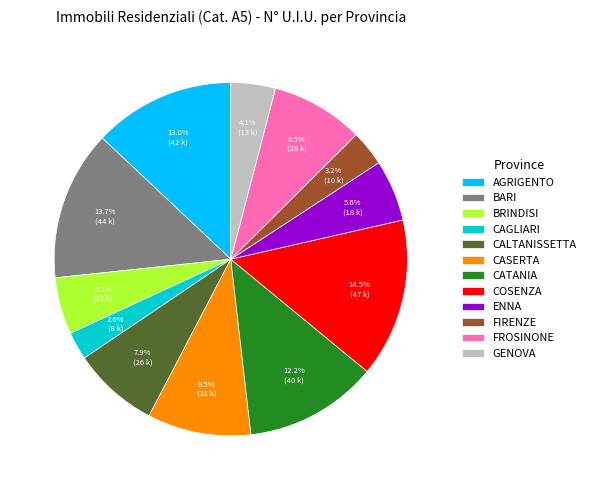

Does any single category account for the majority?

No